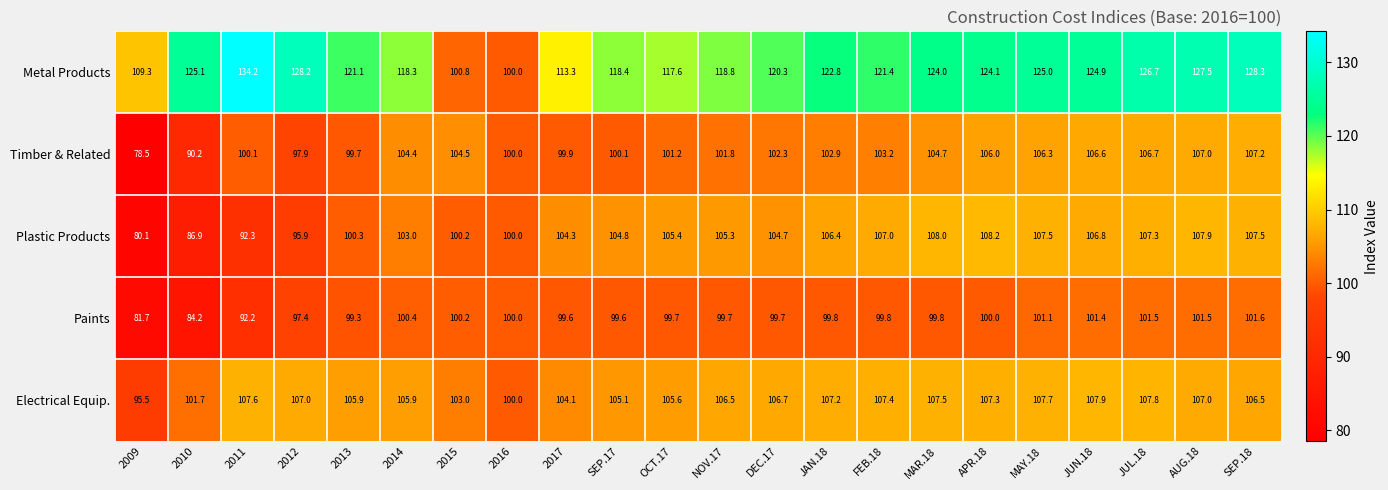

What value does the Paints series have at 2013?

99.3